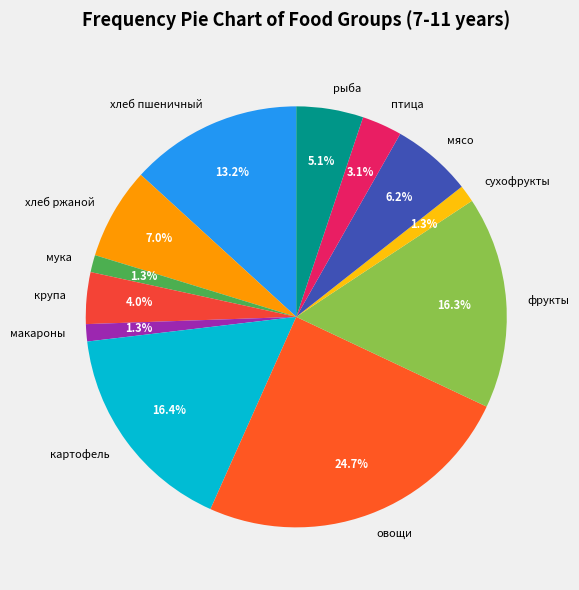

To the nearest percent, what portion does фрукты represent?

16%